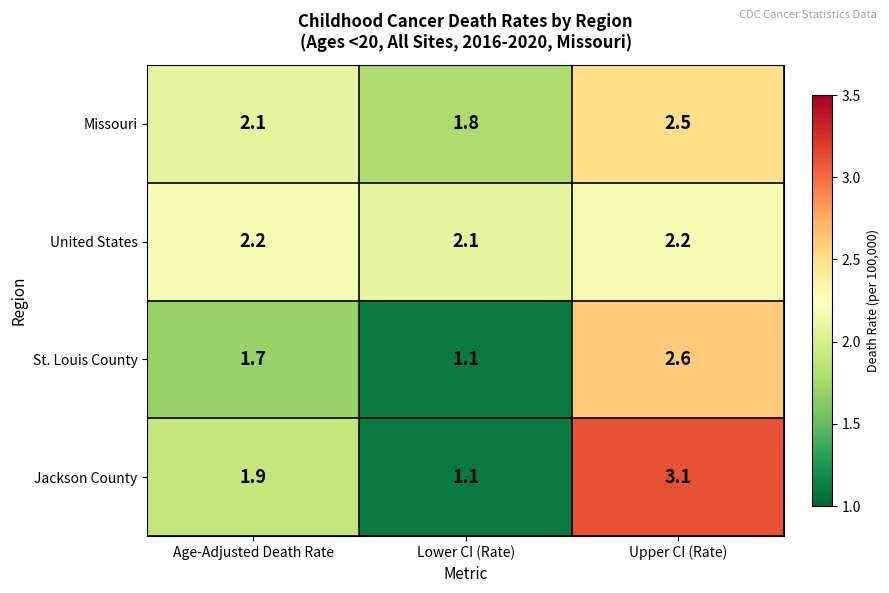

What is the sum of all St. Louis County values?

5.4